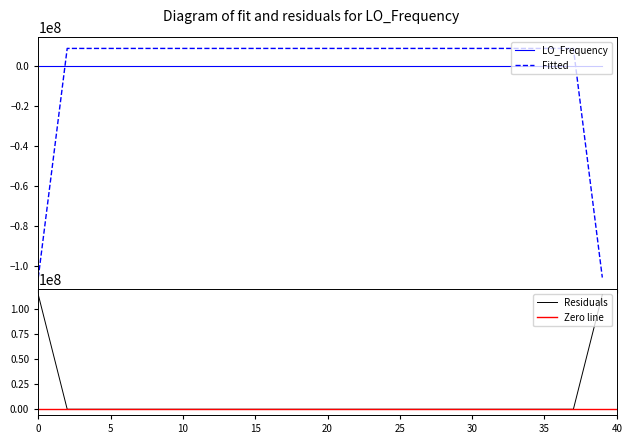

How many times do Fitted and LO_Frequency cross each other?

2